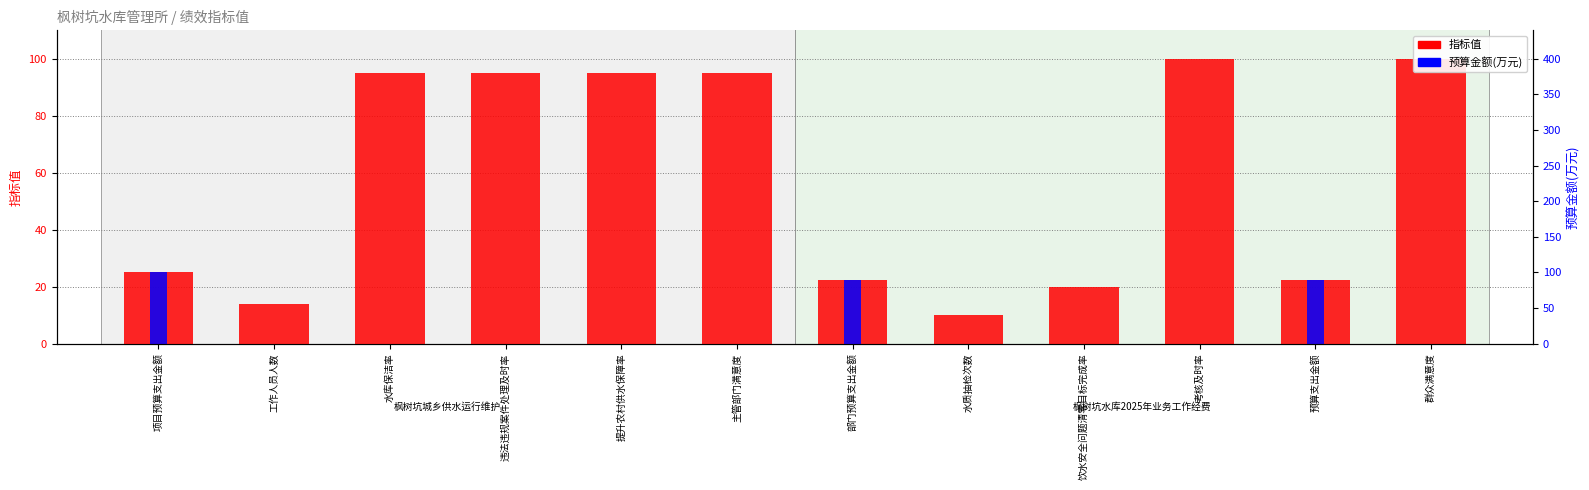

Which series has the largest total across all categories?

指标值